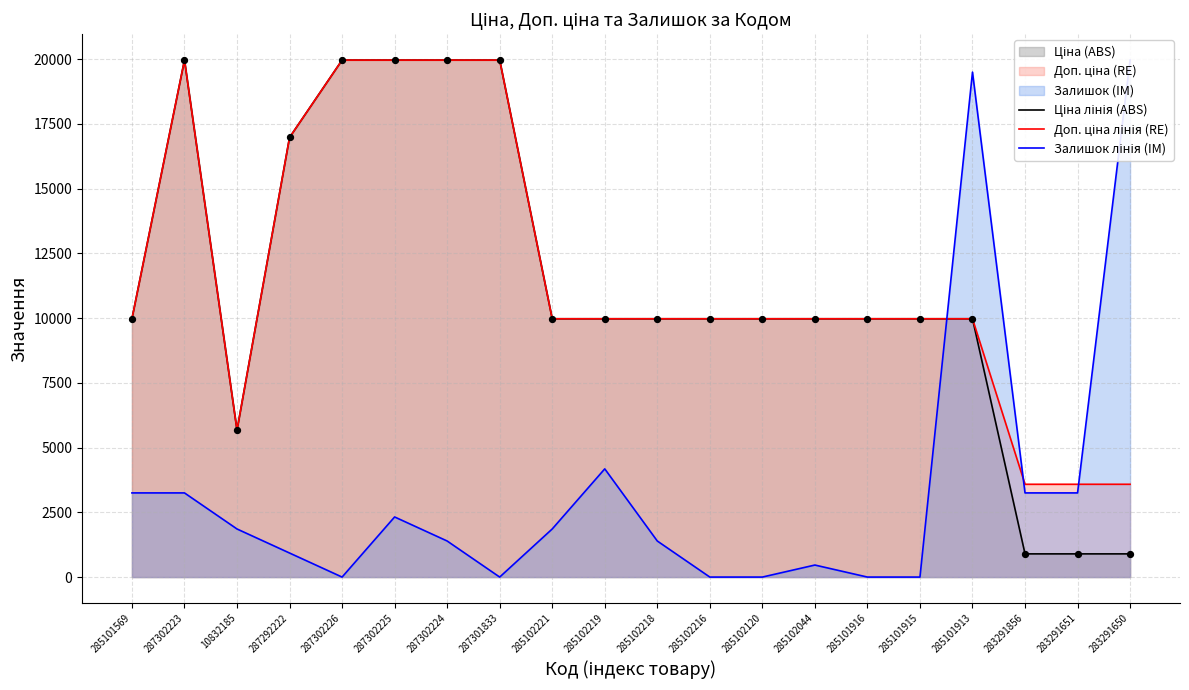

What is the total value across all series at 285102216?

19950.0